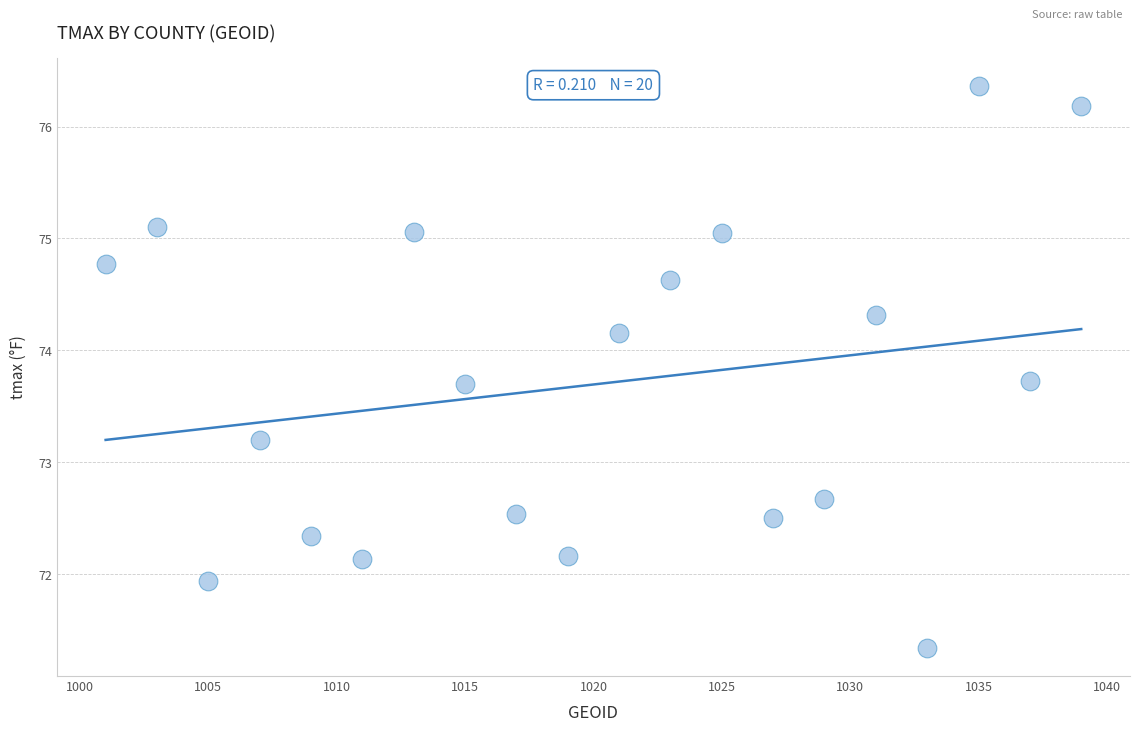

What is the range of Y values (max minus min)?

5.0